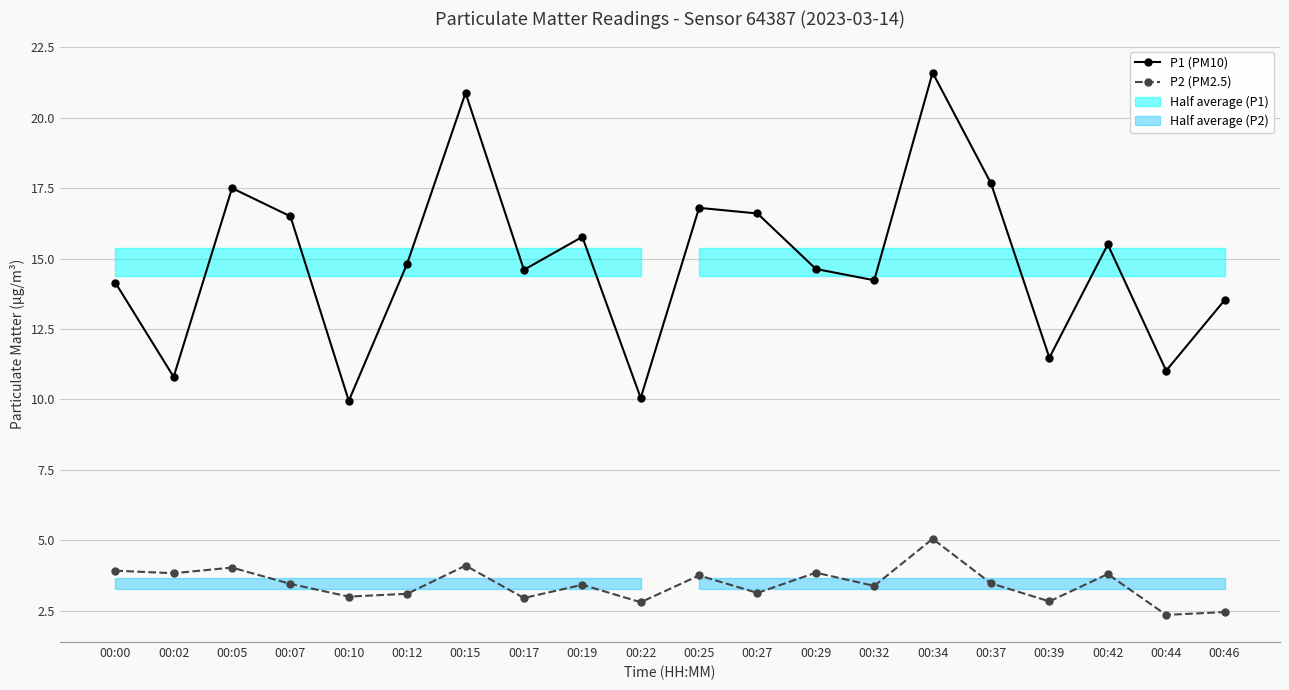

Reading left to right, transcribe all the data shown in this chart.

P1 (PM10): 00:00=14.2	00:02=10.8	00:05=17.5	00:07=16.5	00:10=9.9	00:12=14.8	00:15=20.9	00:17=14.6	00:19=15.8	00:22=10.1	00:25=16.8	00:27=16.6	00:29=14.6	00:32=14.2	00:34=21.6	00:37=17.7	00:39=11.5	00:42=15.5	00:44=11.0	00:46=13.5
P2 (PM2.5): 00:00=3.9	00:02=3.8	00:05=4.0	00:07=3.5	00:10=3.0	00:12=3.1	00:15=4.1	00:17=3.0	00:19=3.4	00:22=2.8	00:25=3.8	00:27=3.1	00:29=3.9	00:32=3.4	00:34=5.0	00:37=3.5	00:39=2.8	00:42=3.8	00:44=2.4	00:46=2.5